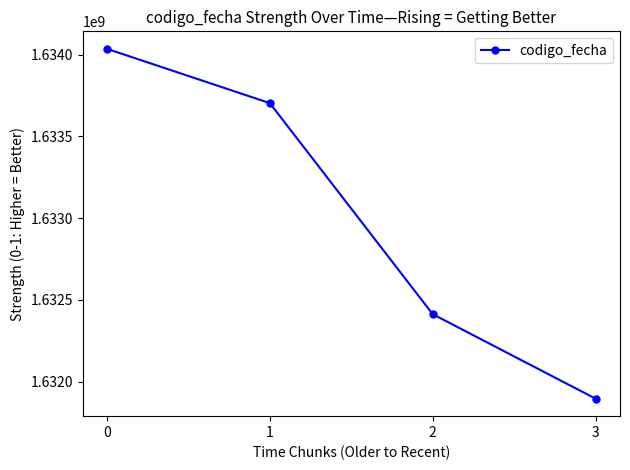

How many lines are shown in the chart?

1